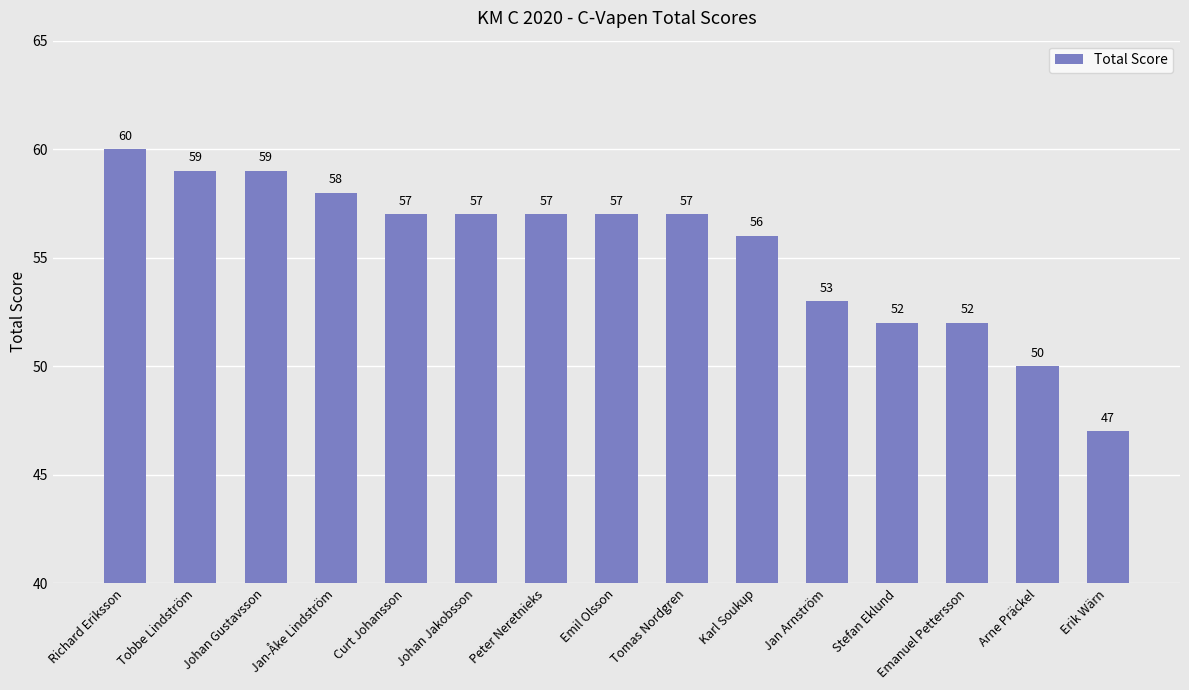

Reading left to right, list all the values displayed in this chart.

Richard Eriksson=60	Tobbe Lindström=59	Johan Gustavsson=59	Jan-Åke Lindström=58	Curt Johansson=57	Johan Jakobsson=57	Peter Neretnieks=57	Emil Olsson=57	Tomas Nordgren=57	Karl Soukup=56	Jan Arnström=53	Stefan Eklund=52	Emanuel Pettersson=52	Arne Präckel=50	Erik Wärn=47